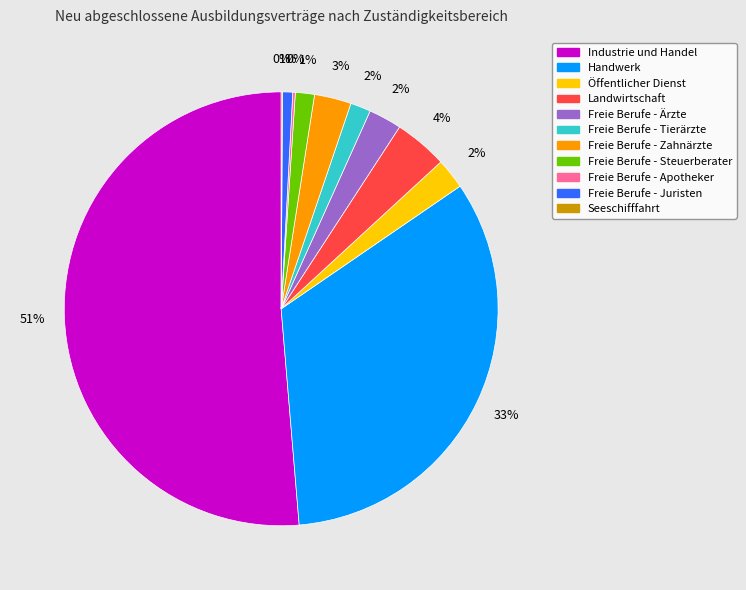

The Freie Berufe - Zahnärzte slice represents 17% of the pie. True or false?

False